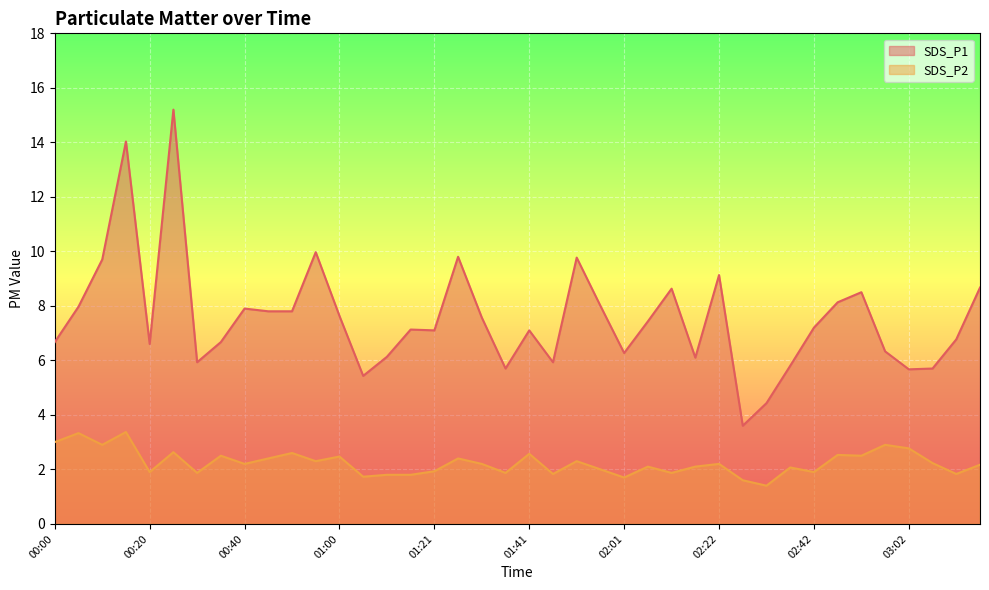

At which label does SDS_P1 first exceed 7?

00:05